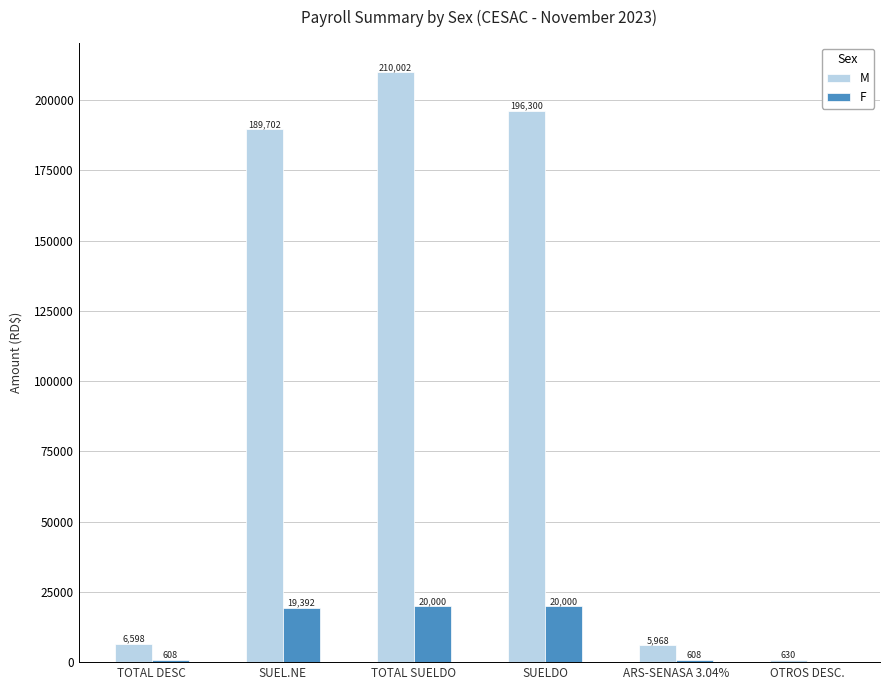

What is the difference between the F values at TOTAL SUELDO and OTROS DESC.?

20000.0